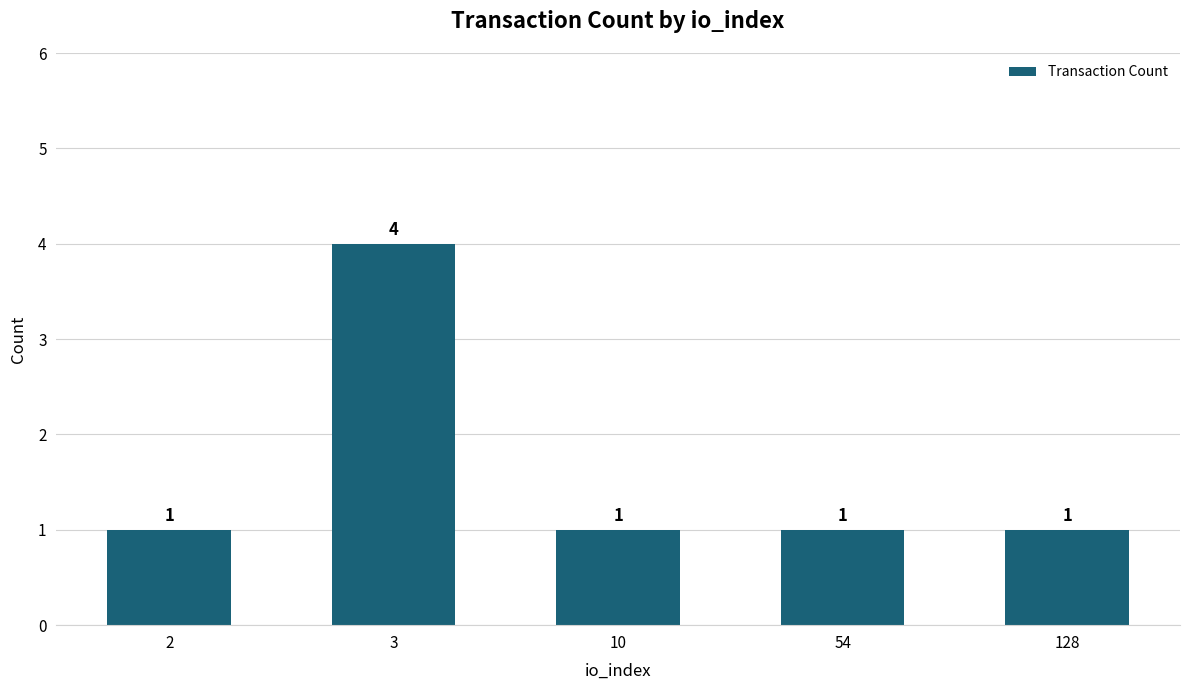

At which category does the chart reach its peak across all series?

3